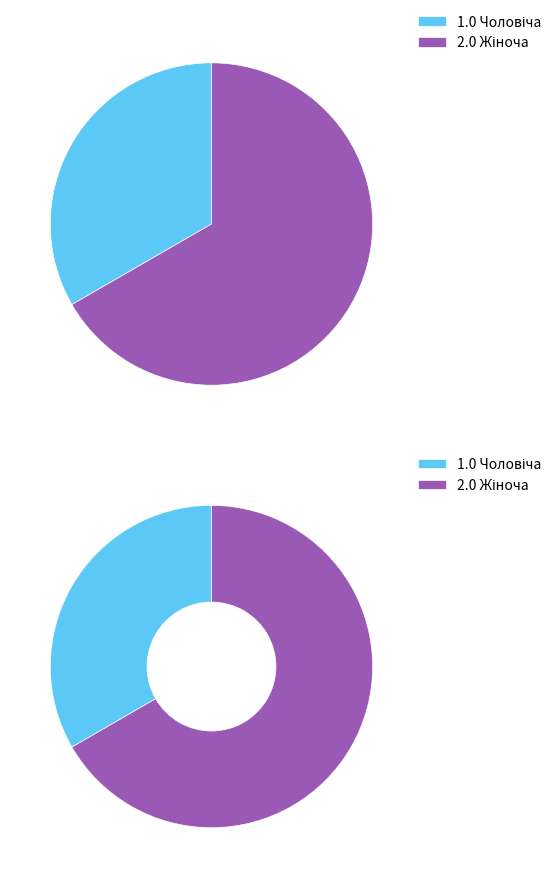

Combined, what portion of the pie is Жіноча and Чоловіча?

100.0%